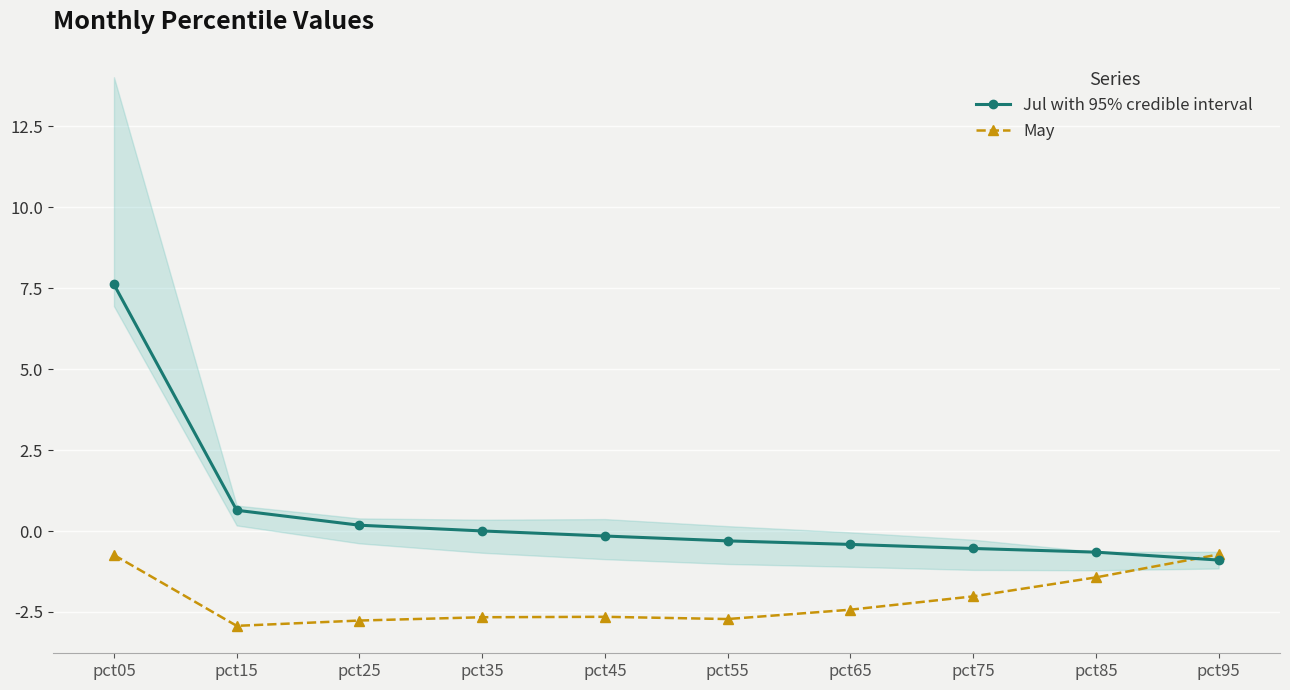

What is the average value of the Jul with 95% credible interval series?

0.5